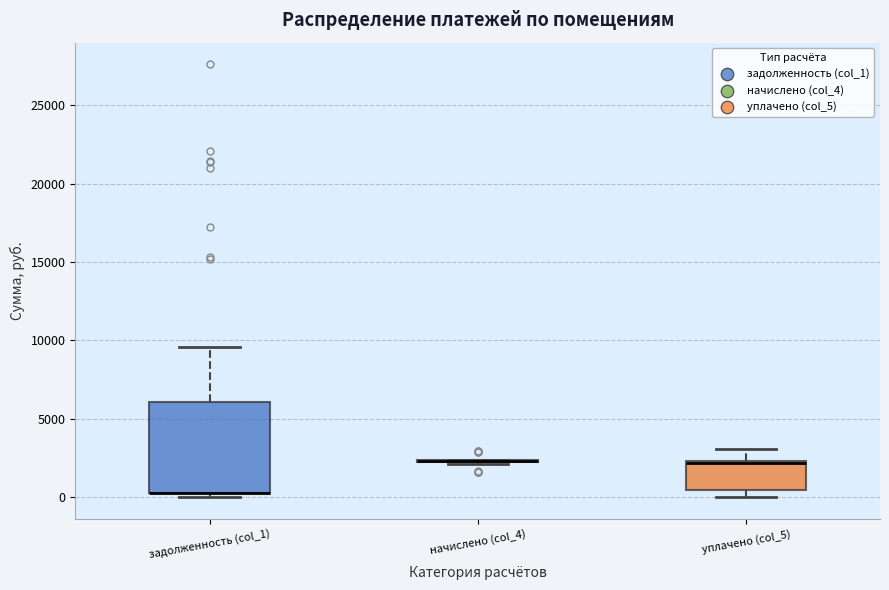

Reading left to right, transcribe this box plot: for each box, give where its median line is, the range the box spans, and where its two whiskers end, as read against the y-axis. The values are not printed on the chart, so give them approximately, as read against the axis.

задолженность (col_1): median 500 (drawn on the box's lower edge), box 500 to 6000, whiskers 0 to 9500
начислено (col_4): box collapsed to a line at 2500, whiskers 2000 to 2500
уплачено (col_5): median 2000, box 500 to 2500, whiskers 0 to 3000